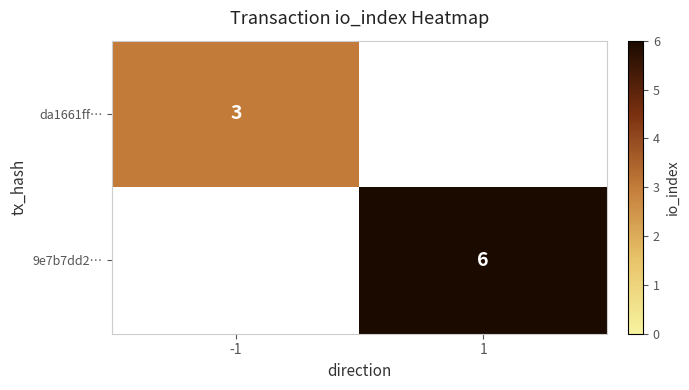

True or false: da1661ff… has a value of 5 at -1.

False